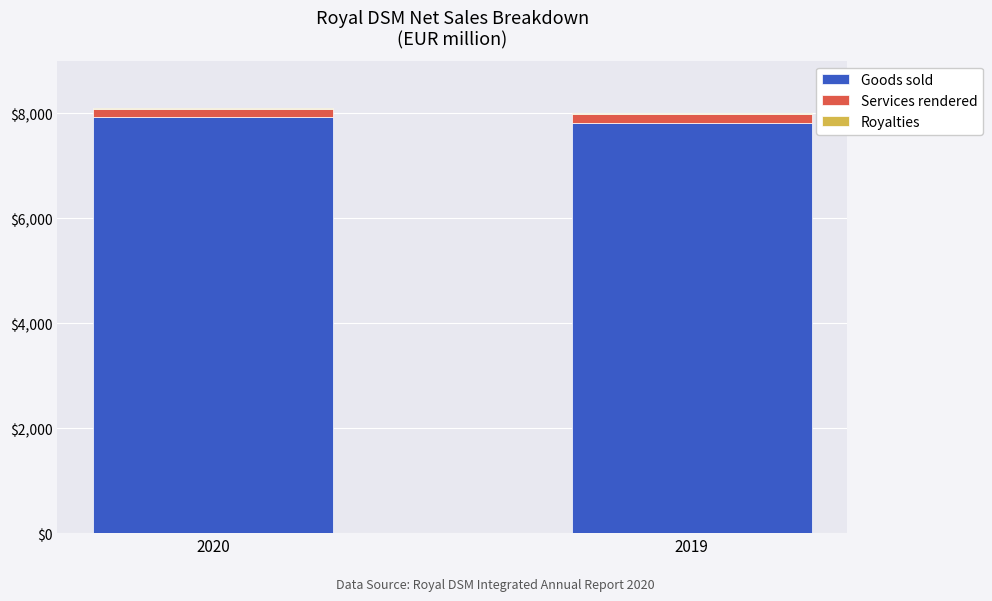

The Goods sold series shows 12231 at 2019. True or false?

False